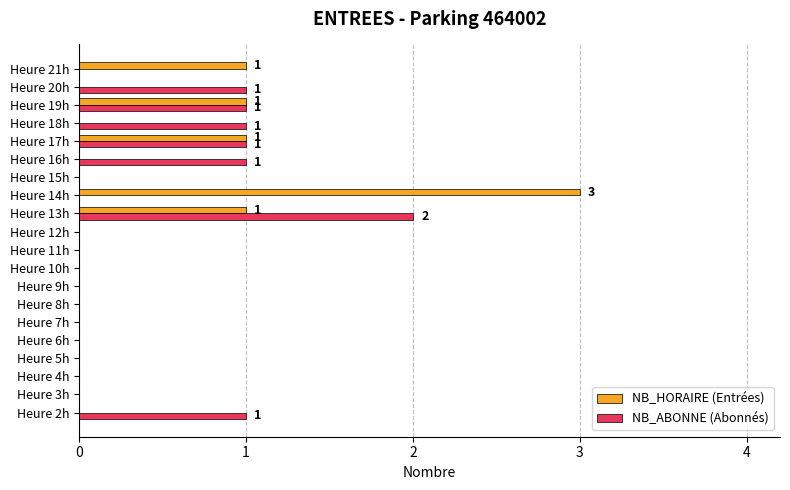

What is the sum of all NB_HORAIRE (Entrées) values?

7